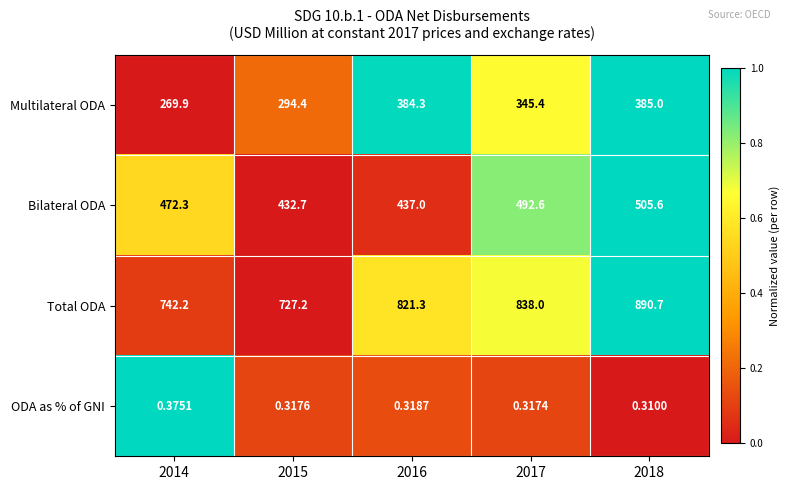

How many distinct data groups are displayed?

4